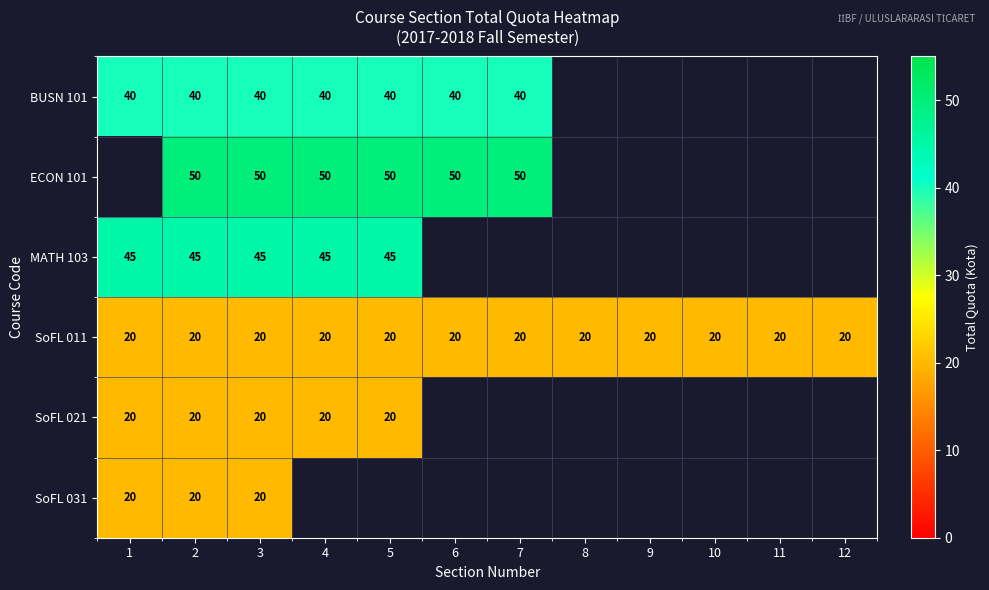

What is the total value across all series at 3?

195